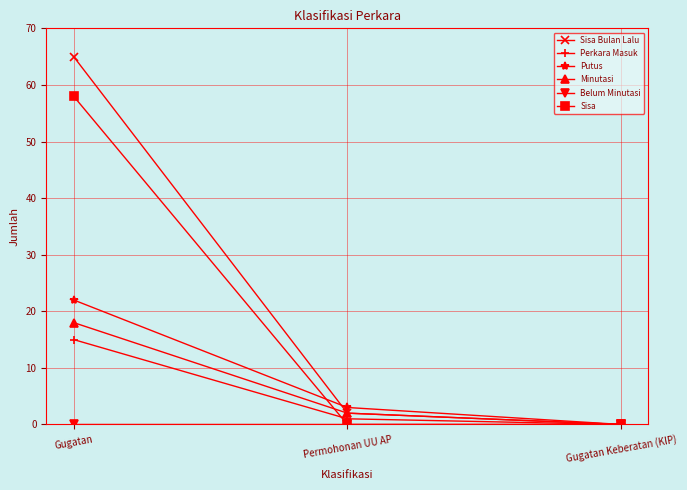

Is the value of Putus at Gugatan greater than the value of Sisa at Permohonan UU AP?

Yes